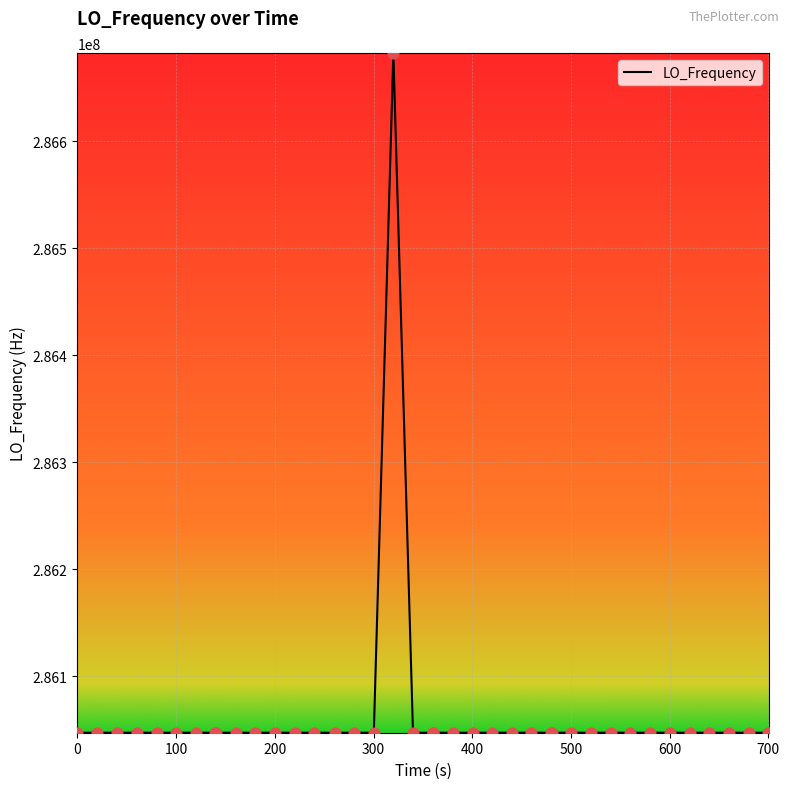

What is the difference between the maximum and minimum values?

635708.5